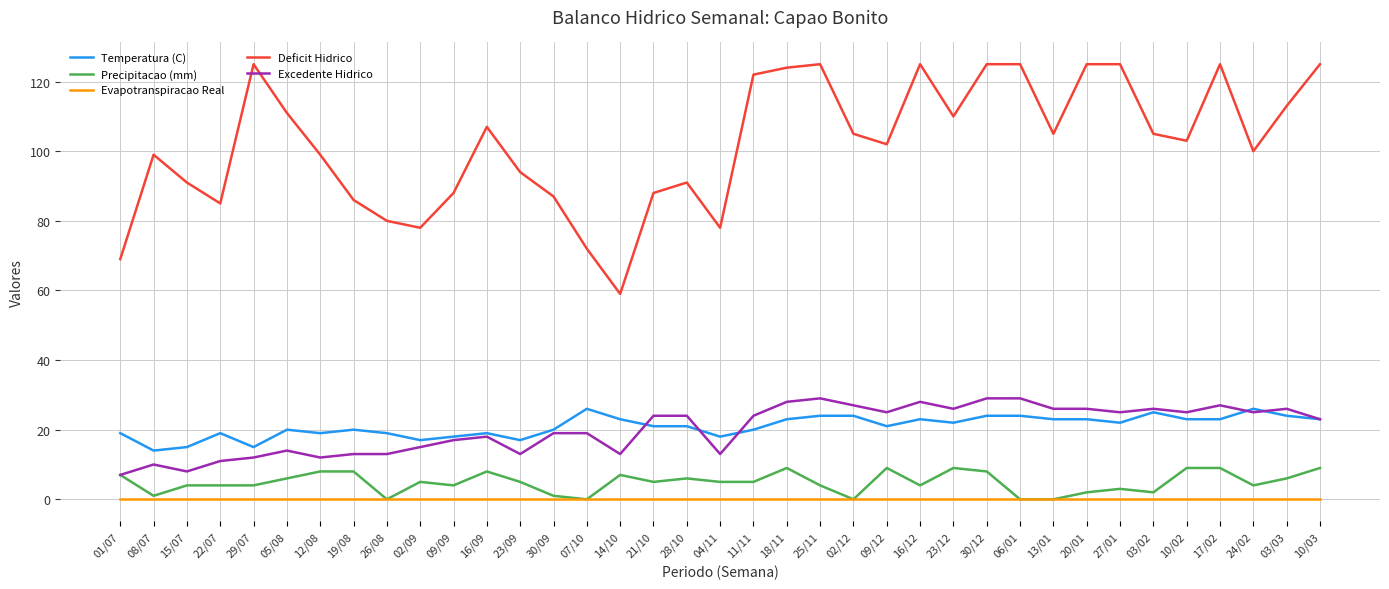

At how many categories does at least one series exceed 35?

37